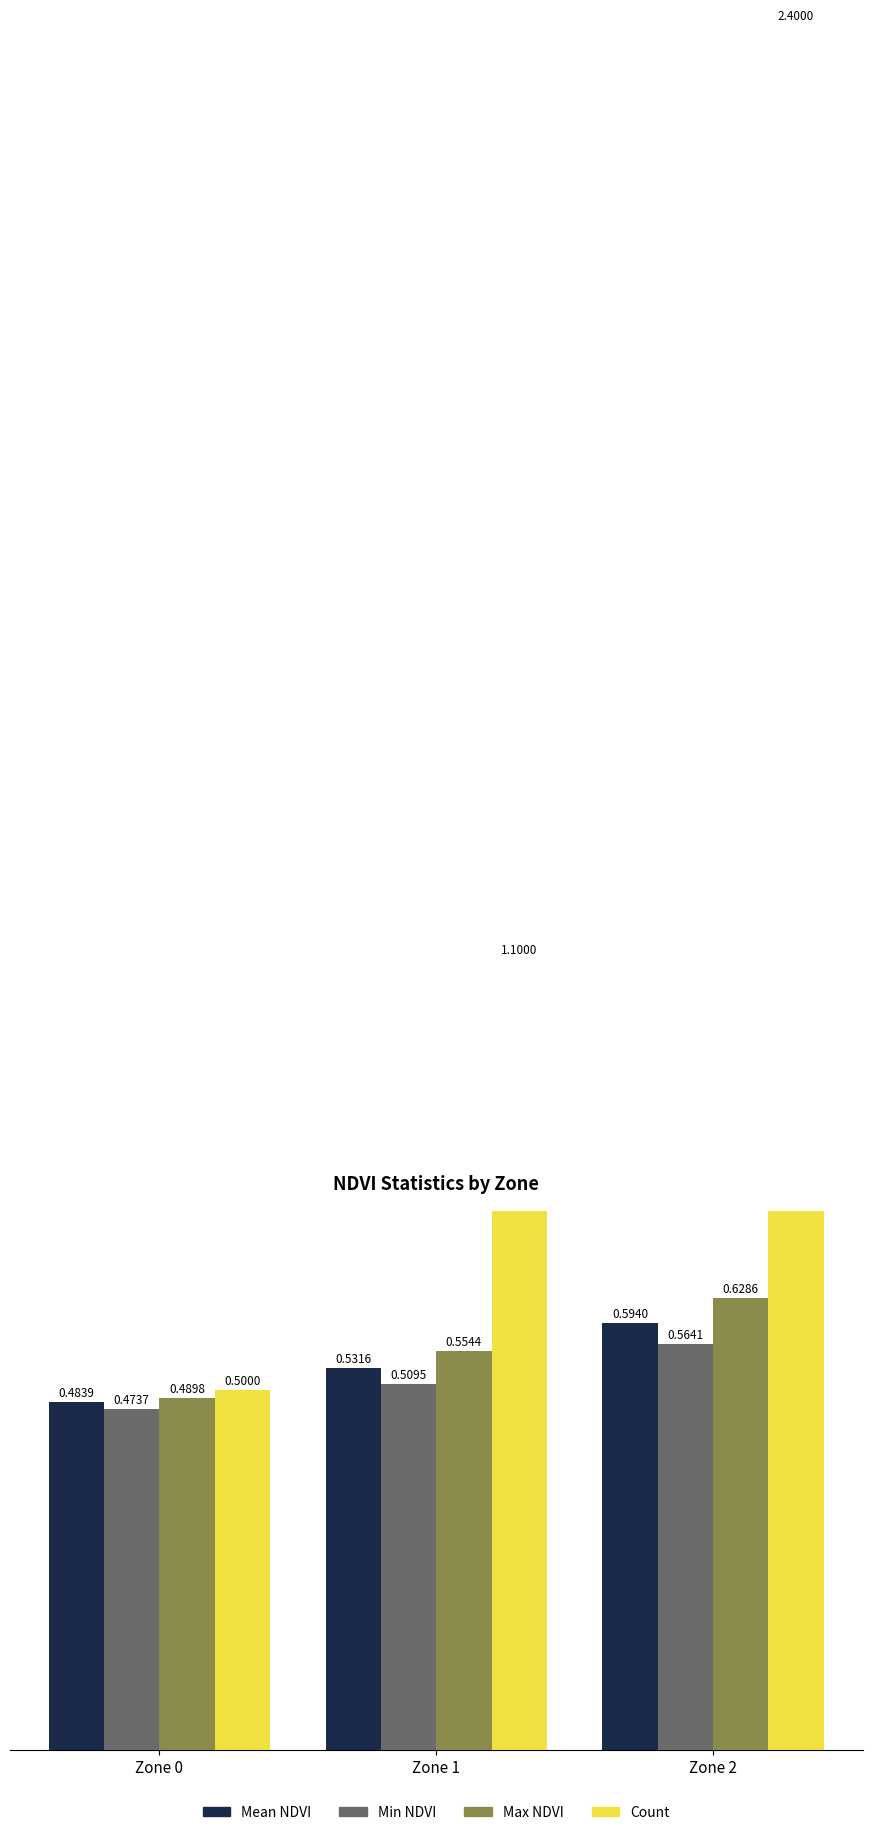

Count the Count values in the range 0 to 2.

2